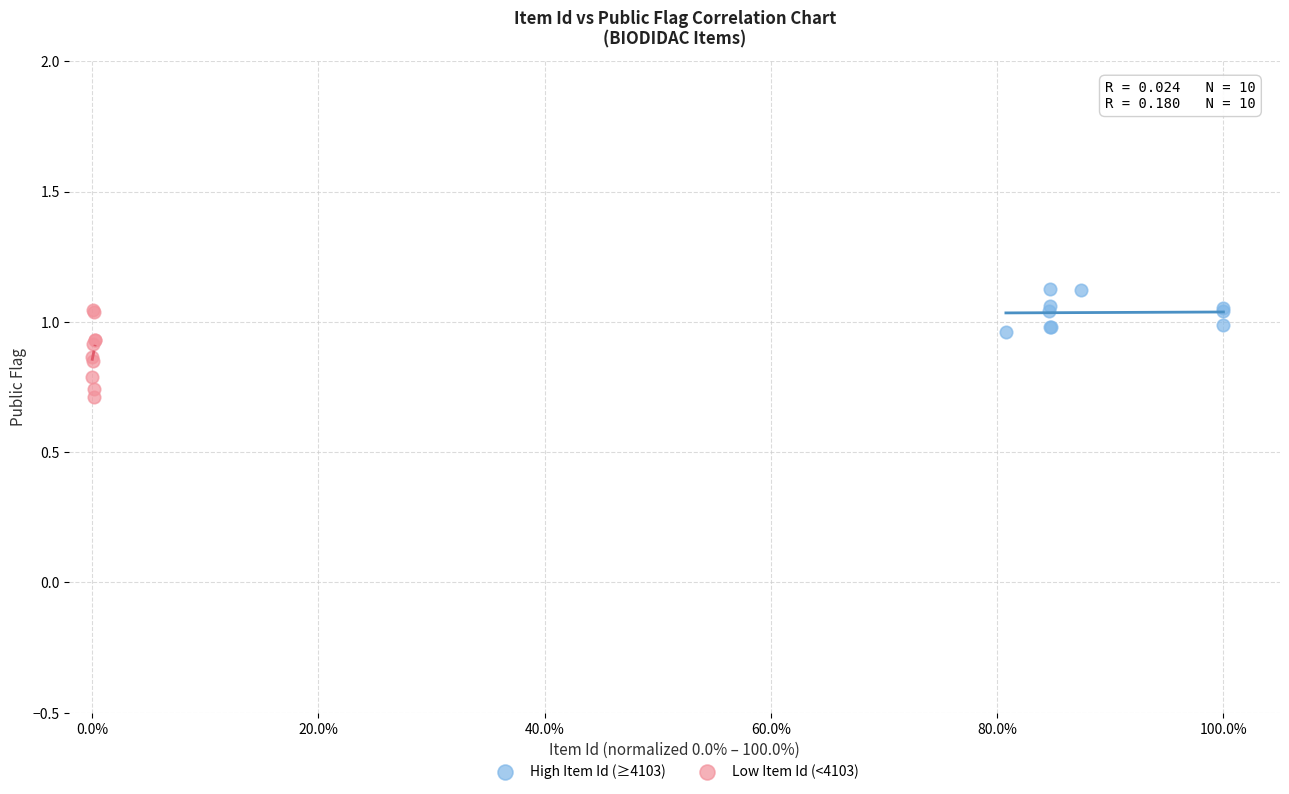

Which series has the widest spread of Y values?

Low Item Id (<4103)